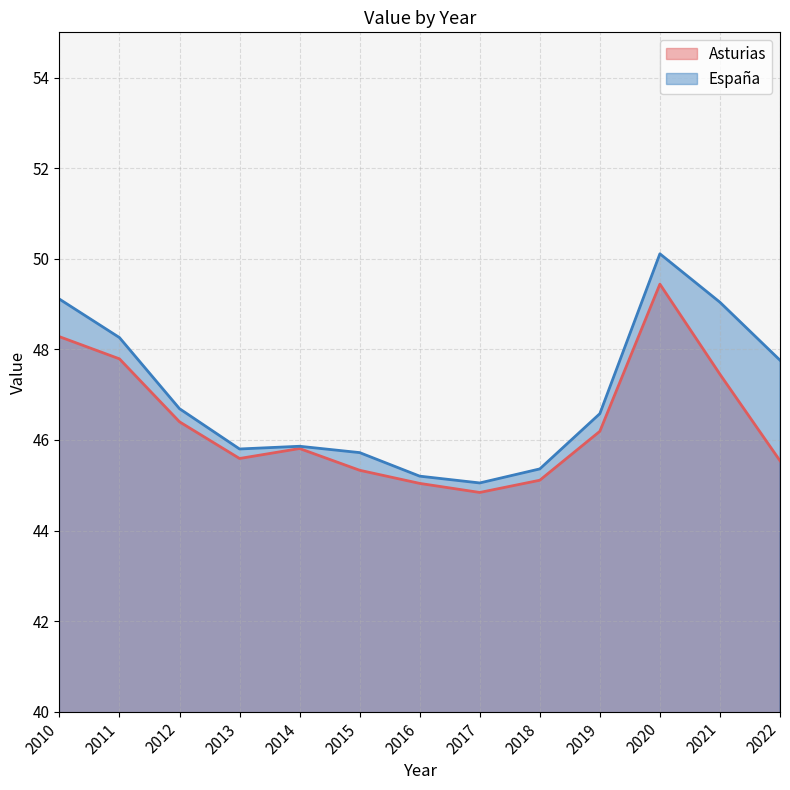

How many series are shown in this chart?

2